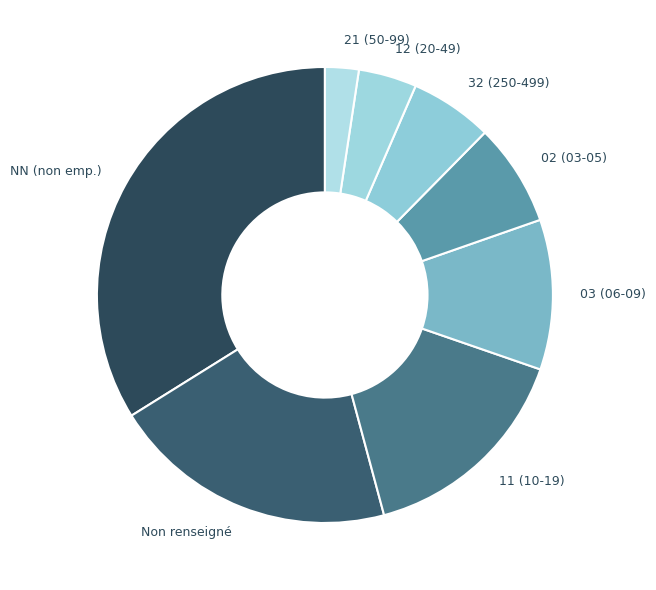

Is there any slice that represents more than half of the pie?

No